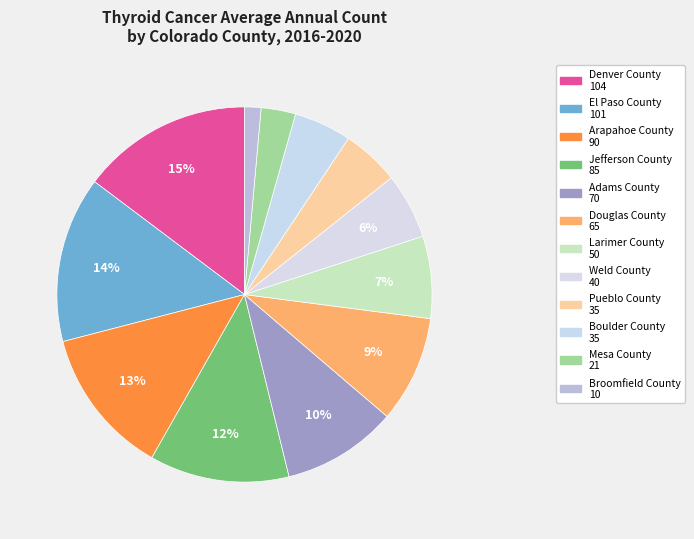

Count the number of slices in the pie.

12